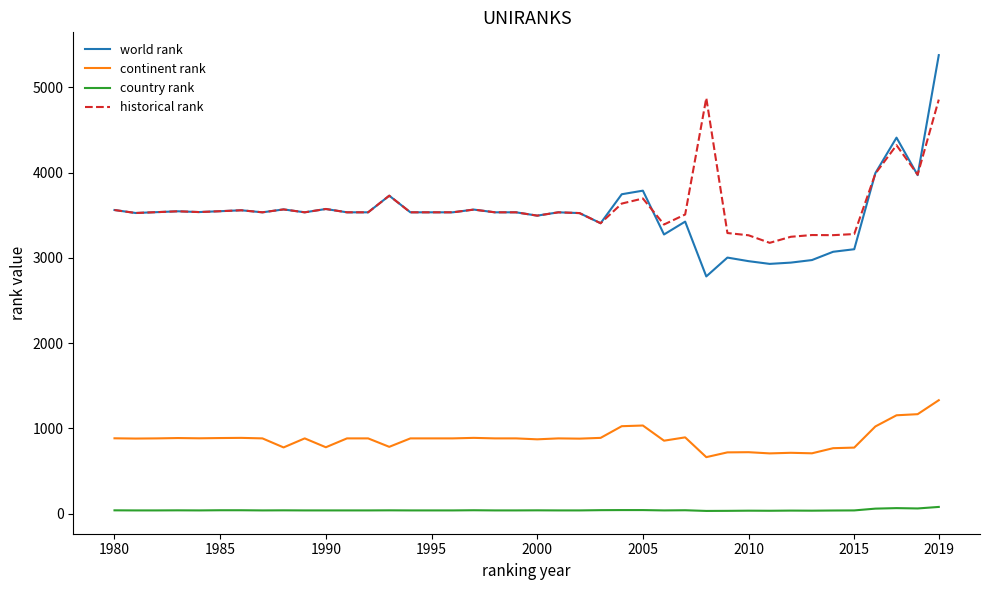

True or false: continent rank and country rank intersect in this chart.

False